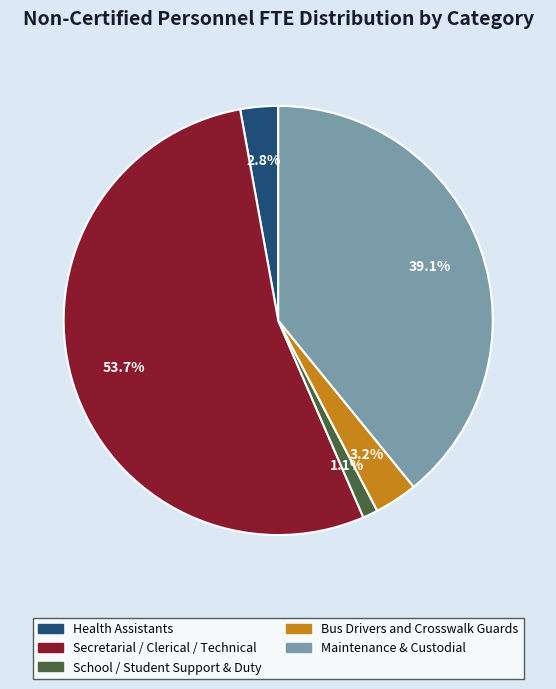

How many segments does this pie chart have?

5